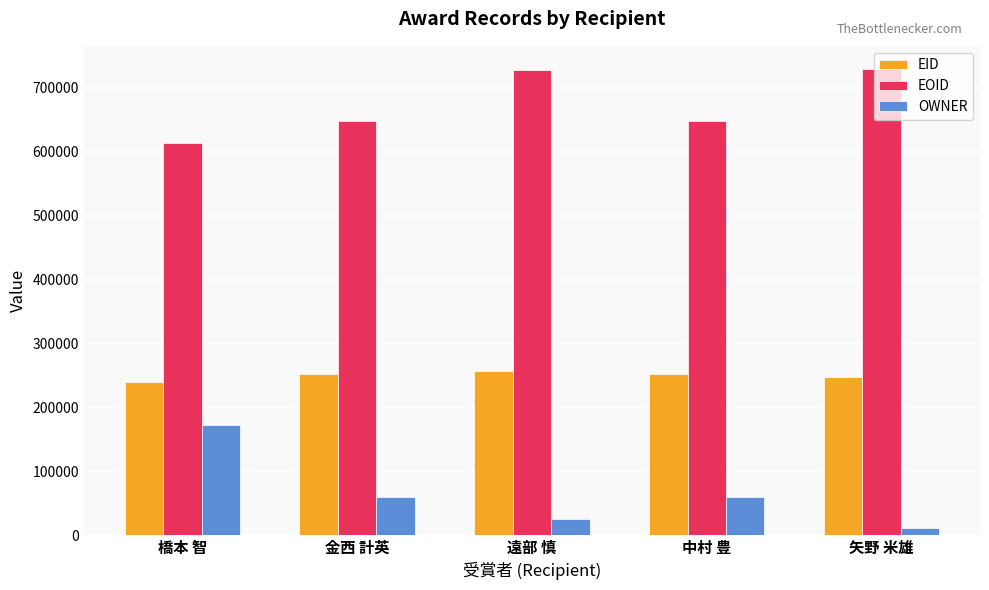

What position from the right is 遠部 慎?

3